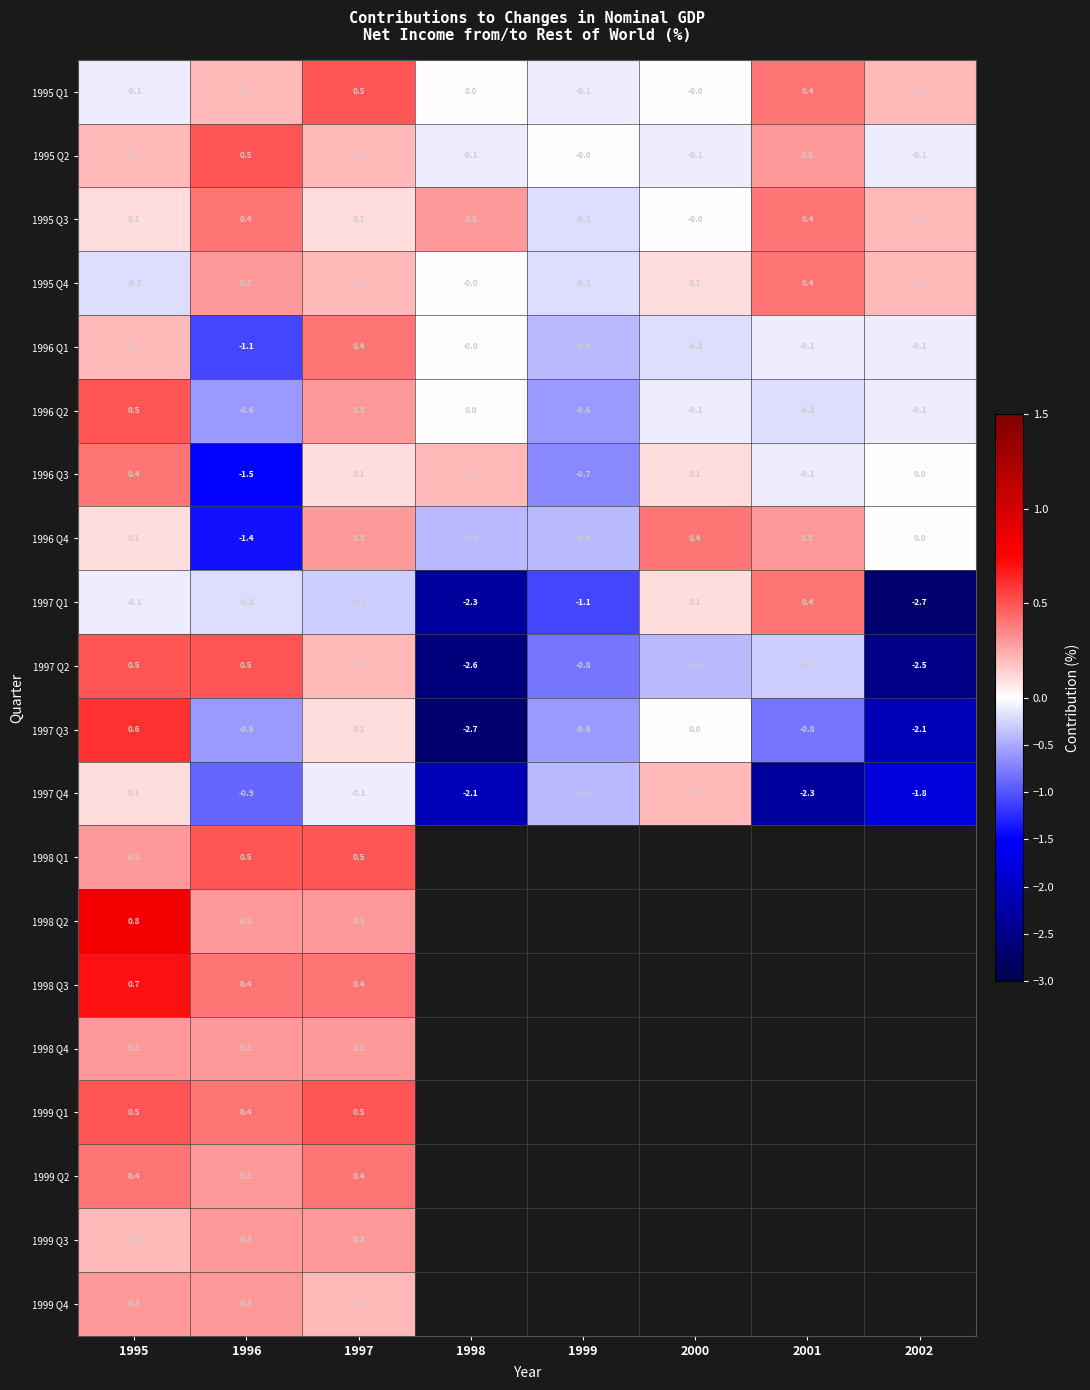

What is the highest value of the 1995 Q3 series?

0.4